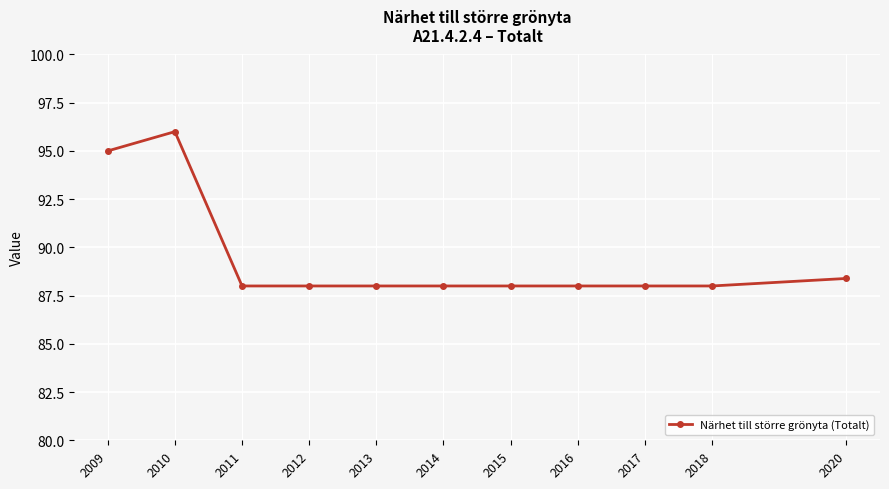

What is the sum of all values?

983.4